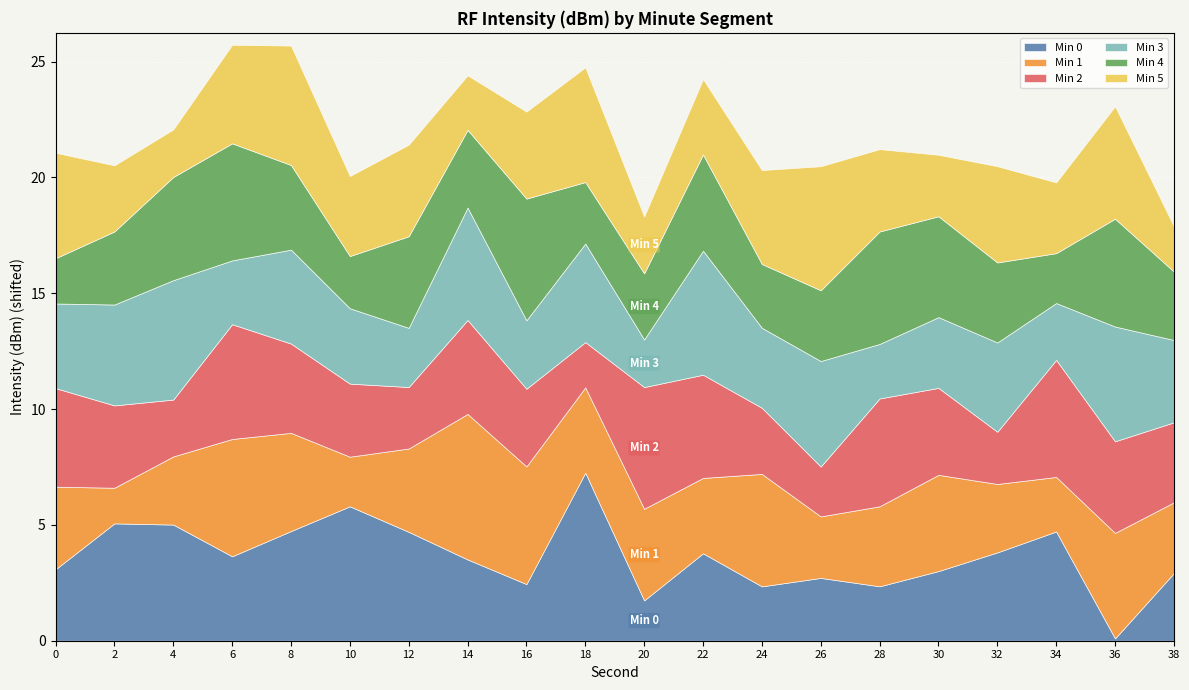

How many lines are shown in the chart?

6